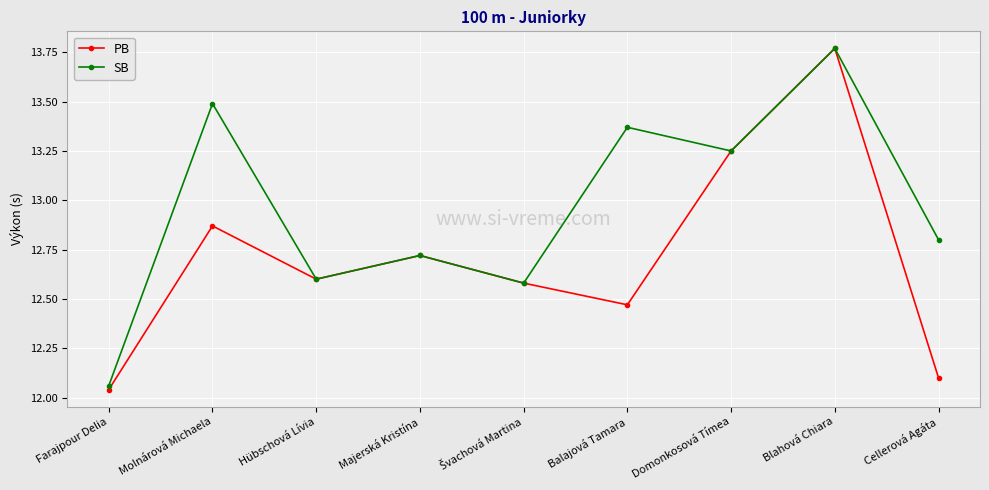

What position from the right is Majerská Kristína?

6